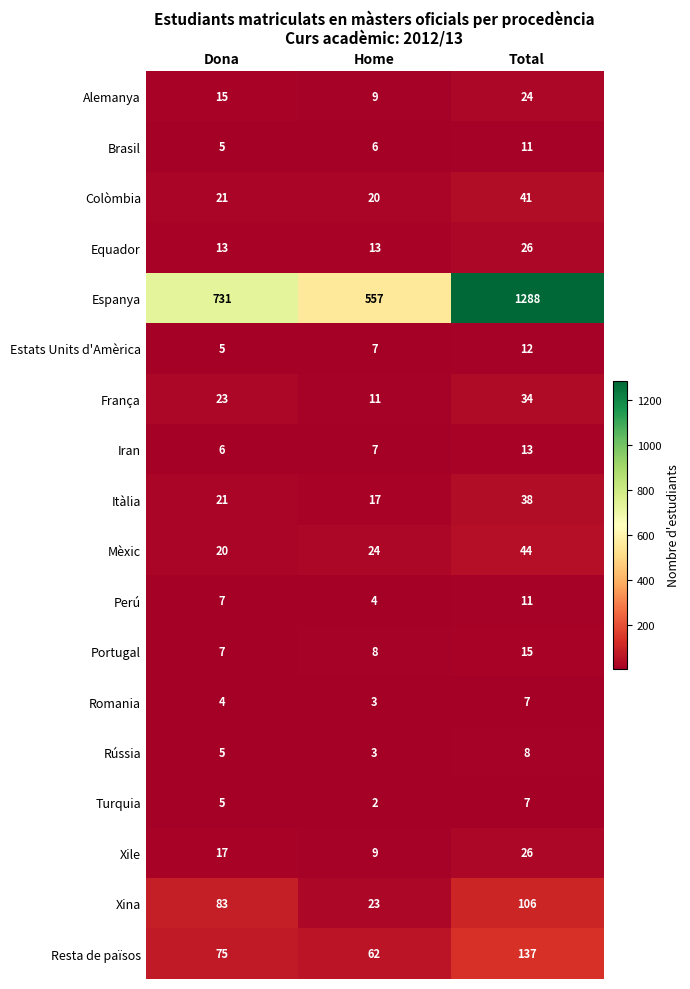

Which series has the widest spread of values?

Espanya